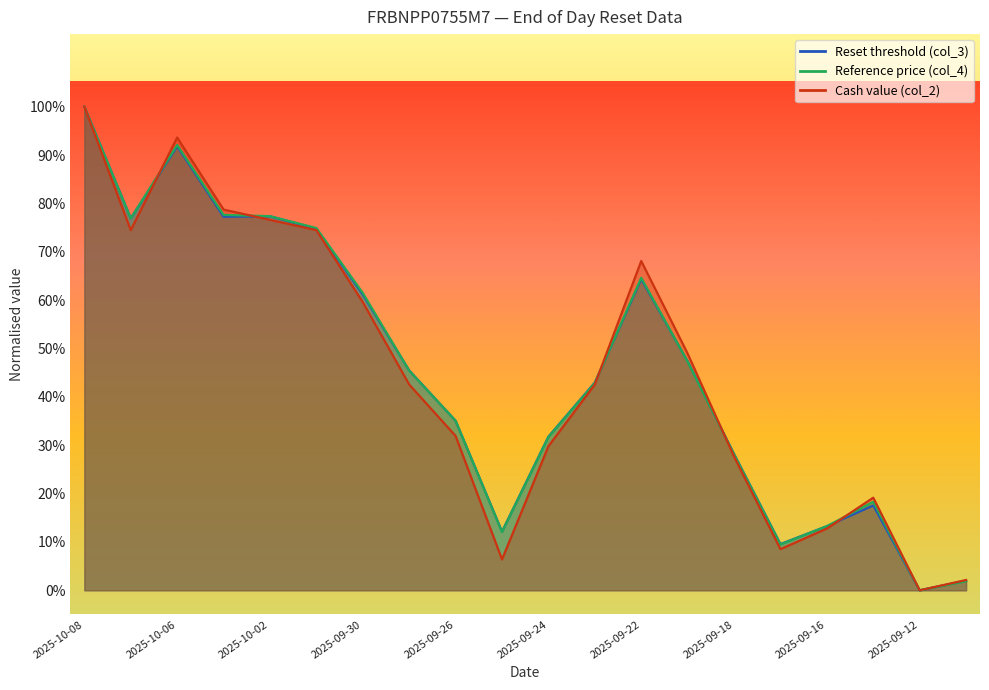

Reading left to right, what are all the values shown in this chart?

Reset threshold (col_3): 2025-10-08=1.0	2025-10-07=0.8	2025-10-06=0.9	2025-10-03=0.8	2025-10-02=0.8	2025-10-01=0.7	2025-09-30=0.6	2025-09-29=0.5	2025-09-26=0.4	2025-09-25=0.1	2025-09-24=0.3	2025-09-23=0.4	2025-09-22=0.6	2025-09-19=0.5	2025-09-18=0.3	2025-09-17=0.1	2025-09-16=0.1	2025-09-15=0.2	2025-09-12=0.0	2025-09-11=0.0
Reference price (col_4): 2025-10-08=1.0	2025-10-07=0.8	2025-10-06=0.9	2025-10-03=0.8	2025-10-02=0.8	2025-10-01=0.7	2025-09-30=0.6	2025-09-29=0.5	2025-09-26=0.4	2025-09-25=0.1	2025-09-24=0.3	2025-09-23=0.4	2025-09-22=0.6	2025-09-19=0.5	2025-09-18=0.3	2025-09-17=0.1	2025-09-16=0.1	2025-09-15=0.2	2025-09-12=0.0	2025-09-11=0.0
Cash value (col_2): 2025-10-08=1.0	2025-10-07=0.7	2025-10-06=0.9	2025-10-03=0.8	2025-10-02=0.8	2025-10-01=0.7	2025-09-30=0.6	2025-09-29=0.4	2025-09-26=0.3	2025-09-25=0.1	2025-09-24=0.3	2025-09-23=0.4	2025-09-22=0.7	2025-09-19=0.5	2025-09-18=0.3	2025-09-17=0.1	2025-09-16=0.1	2025-09-15=0.2	2025-09-12=0.0	2025-09-11=0.0